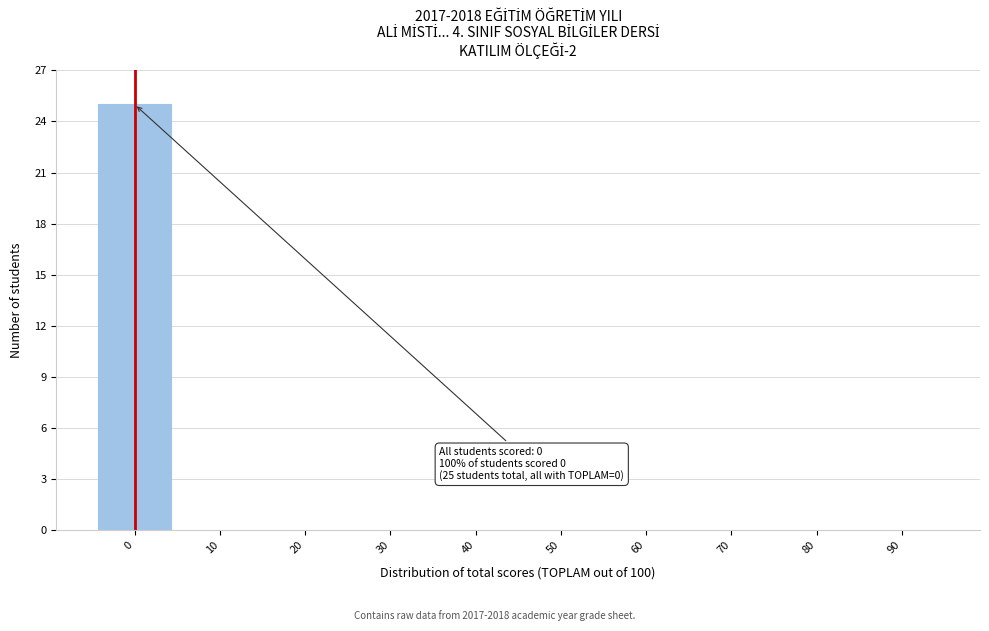

Reading left to right, list all the values displayed in this chart.

0=25	10=0	20=0	30=0	40=0	50=0	60=0	70=0	80=0	90=0